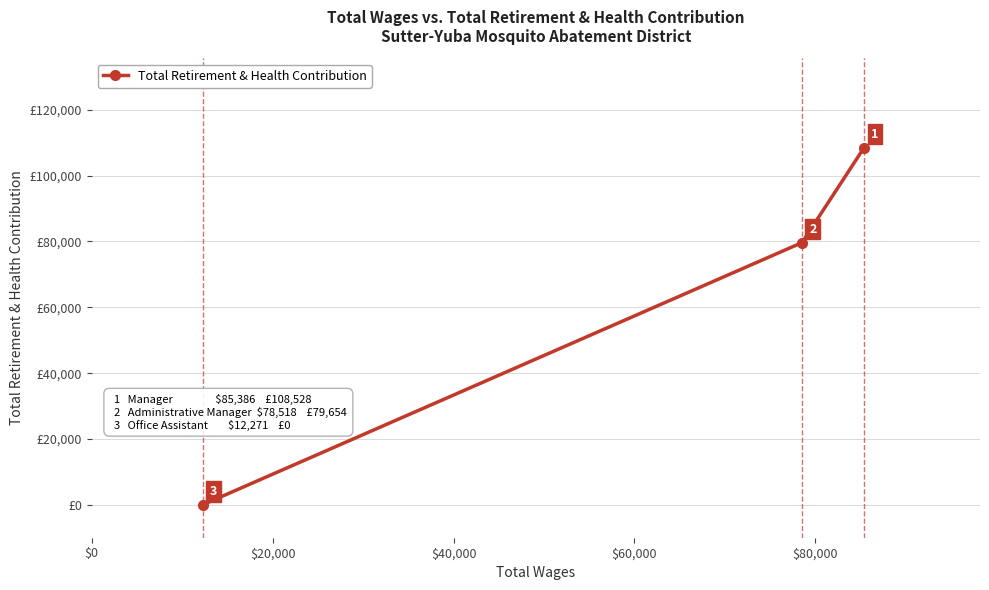

Count the values in the range 0 to 108528.

3